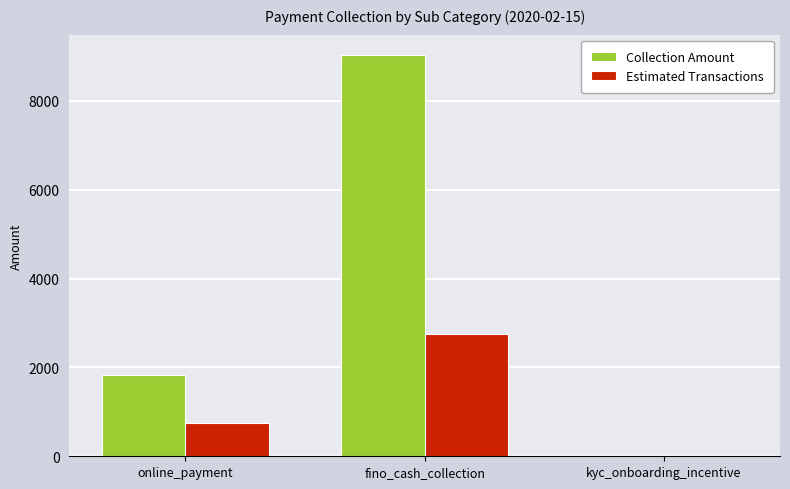

At which category does the chart reach its peak across all series?

fino_cash_collection